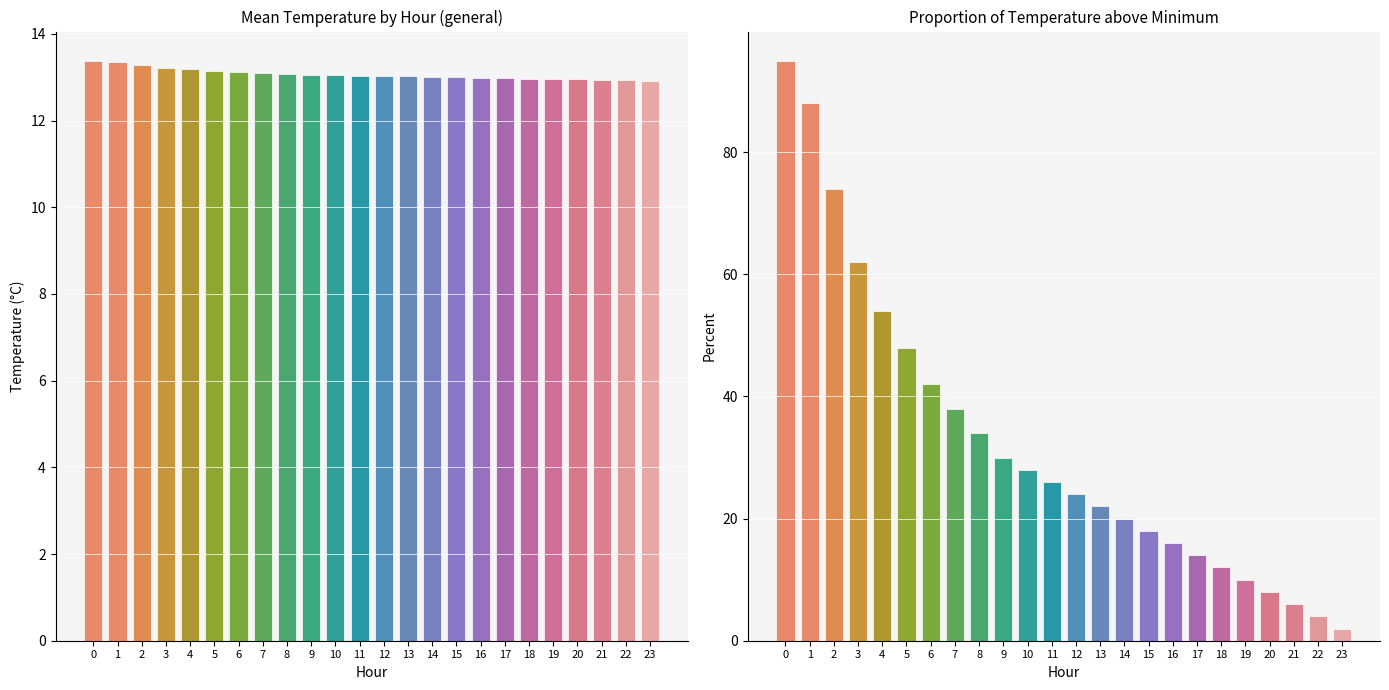

What is the maximum value shown in the chart?

13.4